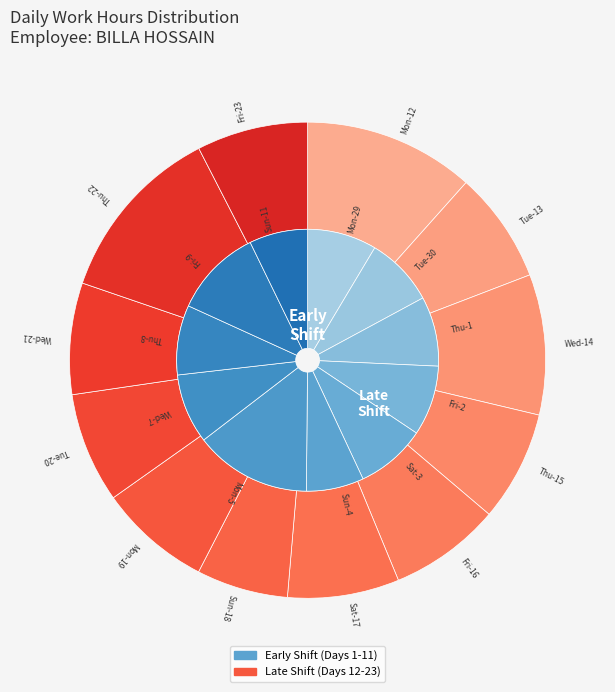

Is it true that Sat-3 is 1% of the pie?

False